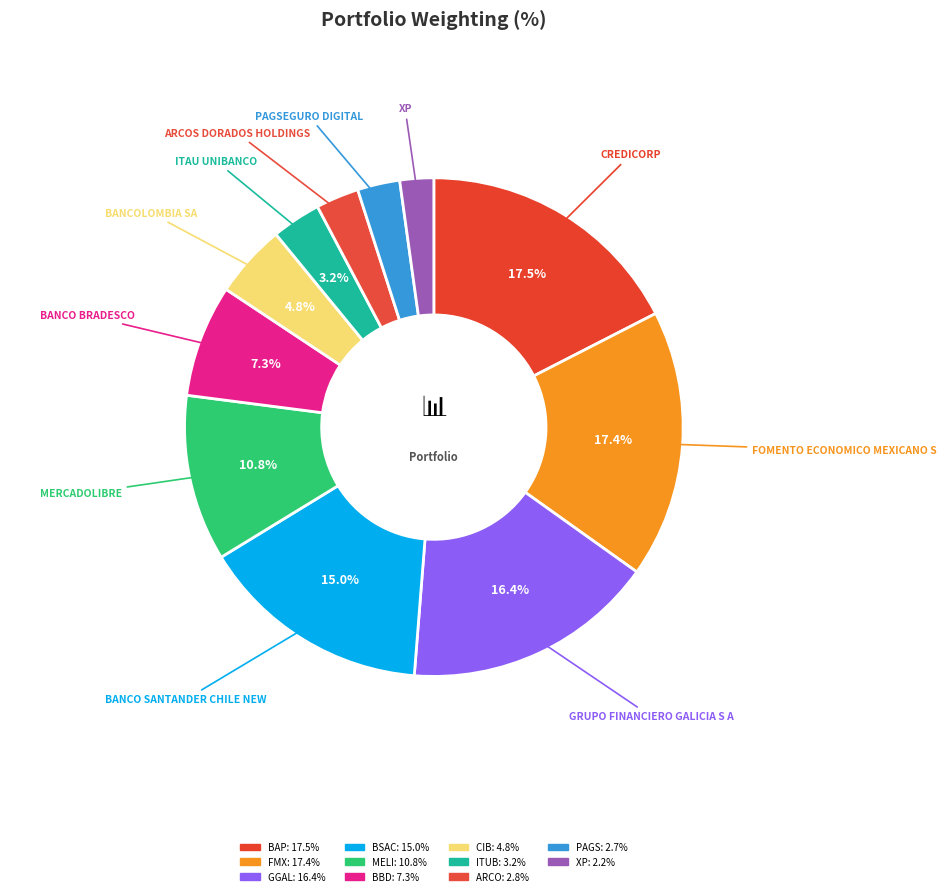

How many segments does this pie chart have?

11